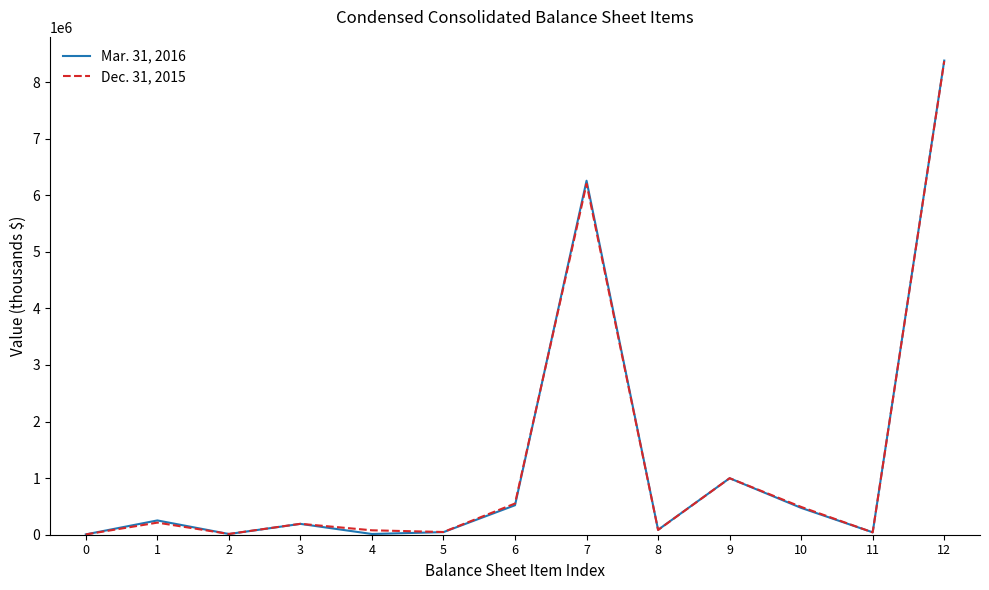

After their last crossing, which series has the higher values: Dec. 31, 2015 or Mar. 31, 2016?

Mar. 31, 2016